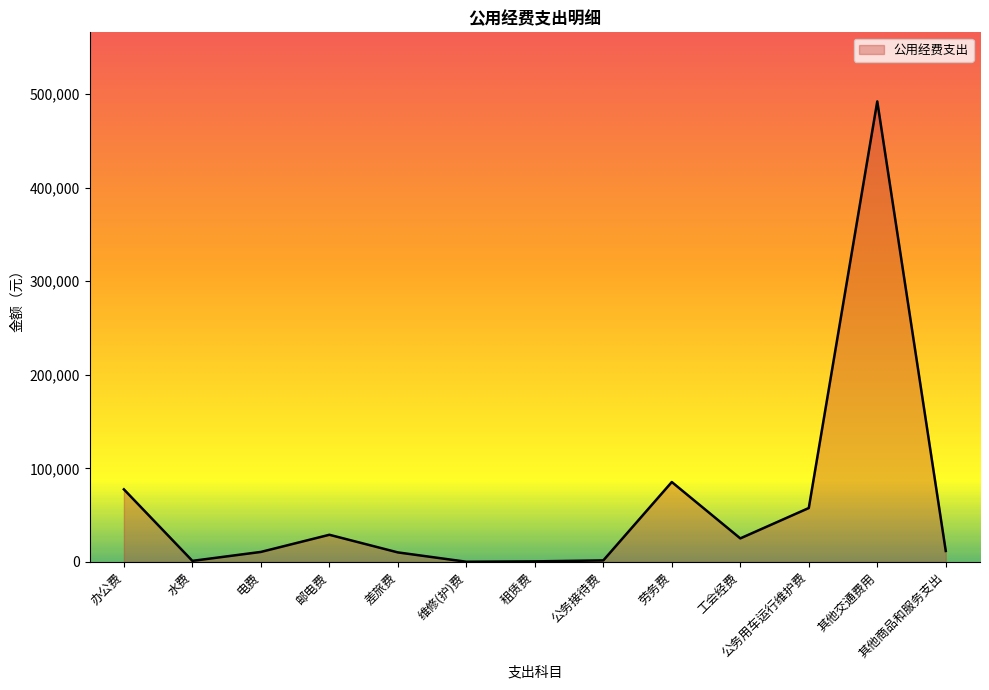

True or false: the data has more than 2 interior local peaks.

True